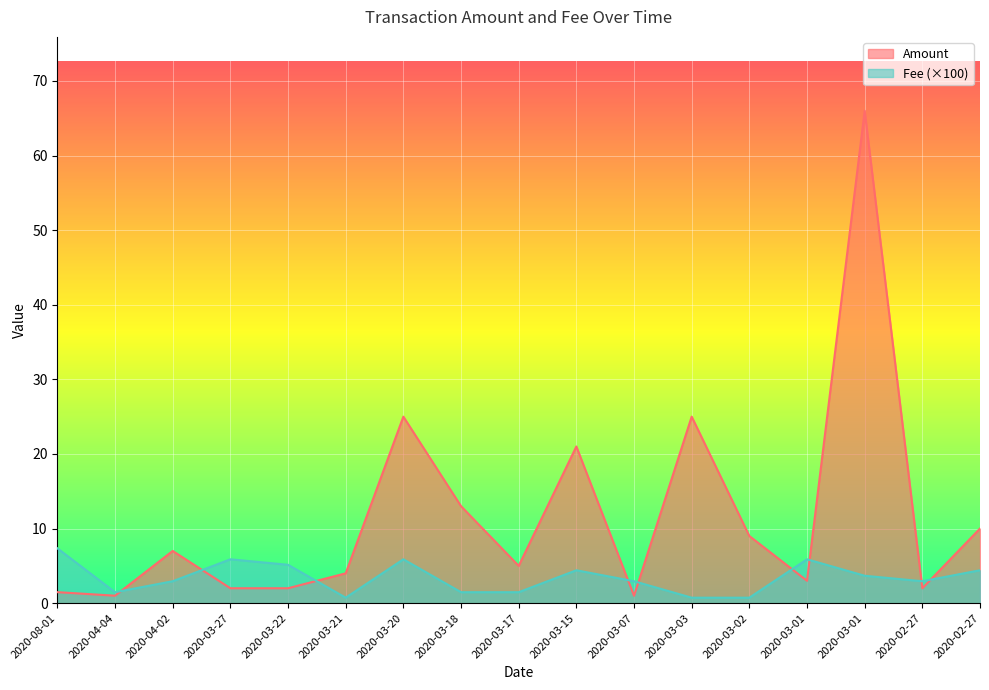

What is the total value across all series at 2020-03-03?

25.7